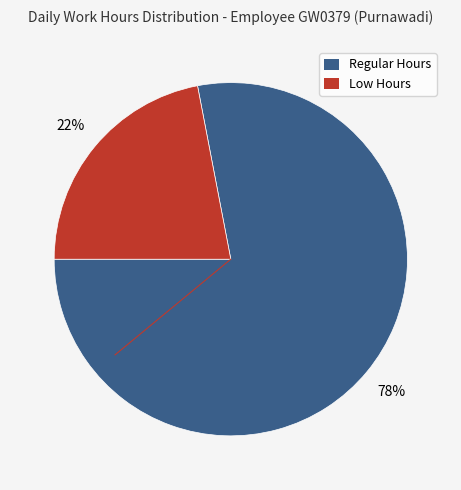

Is there any slice that represents more than half of the pie?

Yes